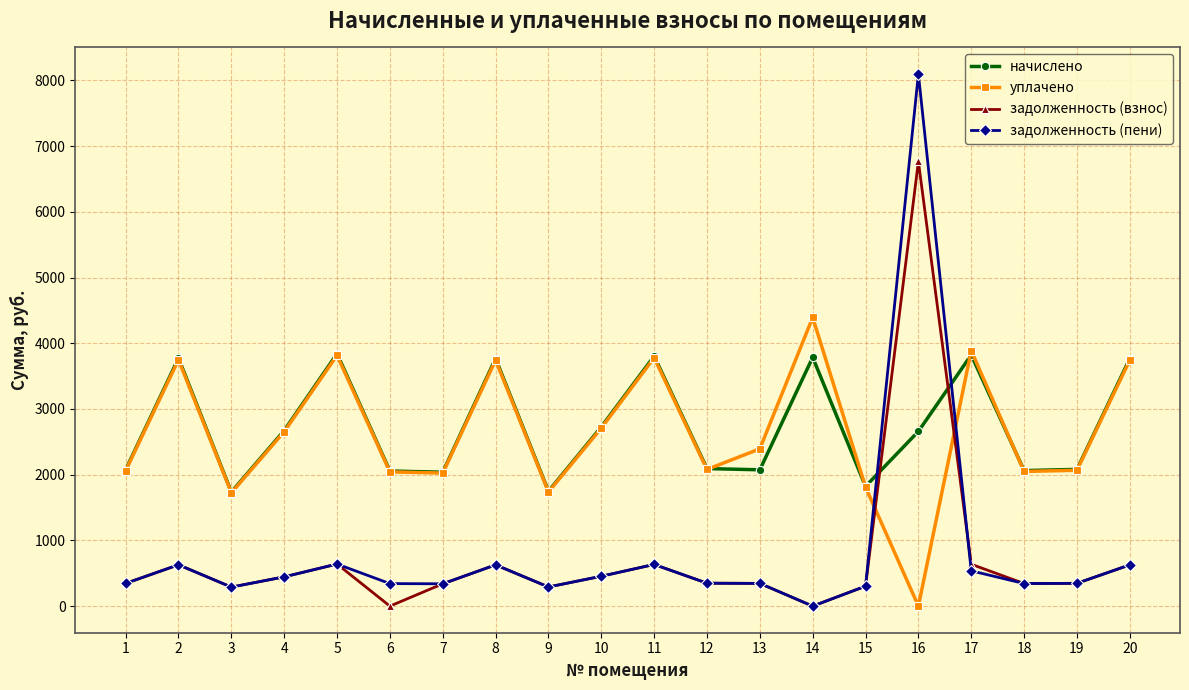

Where is the first local minimum for уплачено?

3